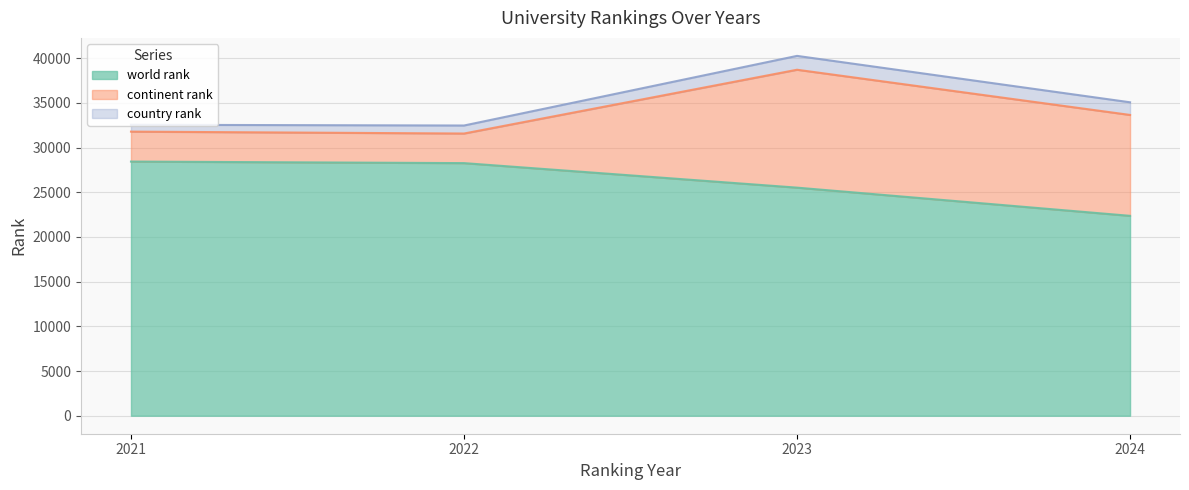

Where is country rank nearest to the value 1159?

2024